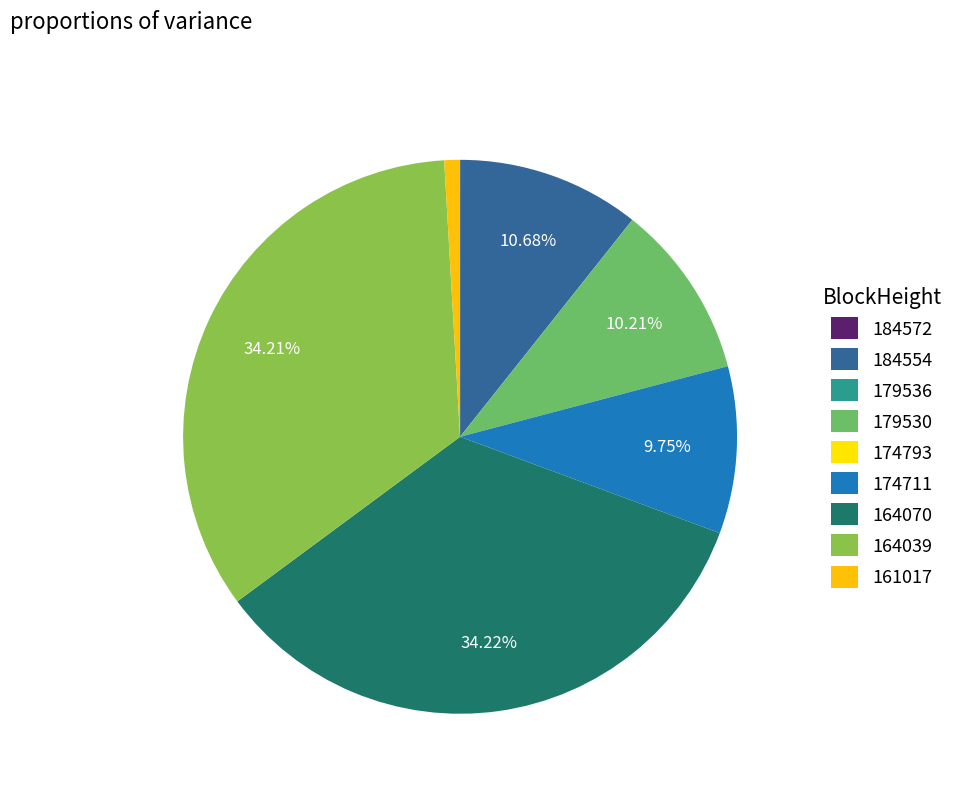

What is the largest slice in the pie chart?

164070